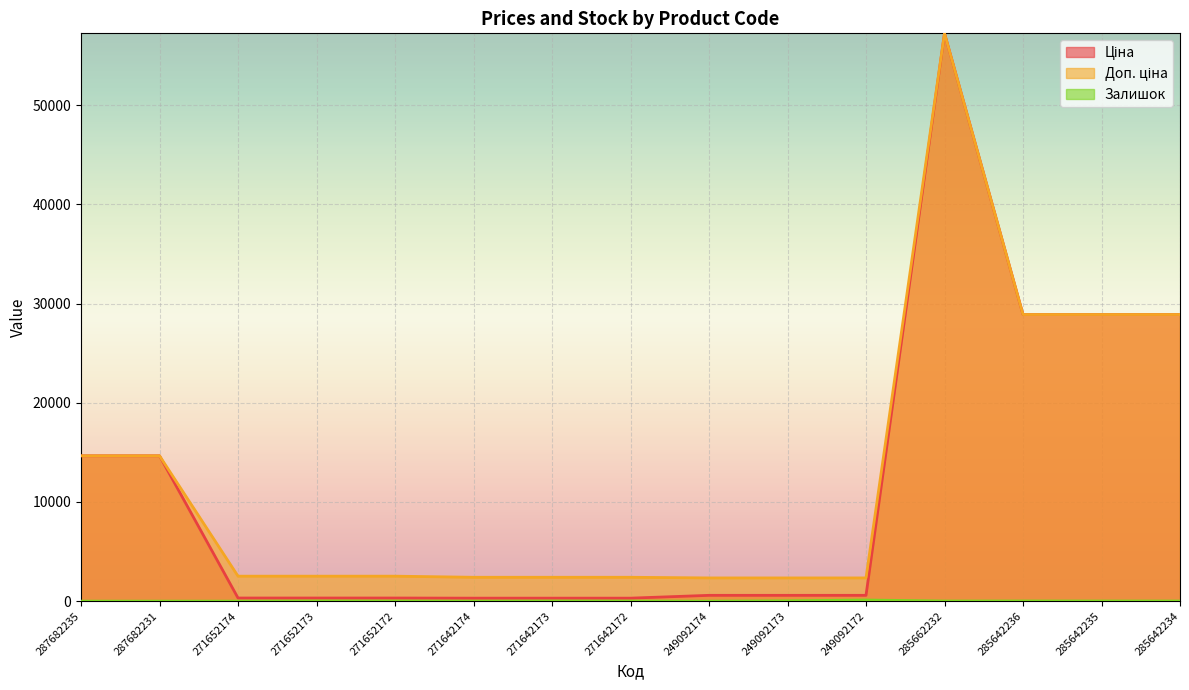

Where does the Доп. ціна series first go above 2517?

287682235